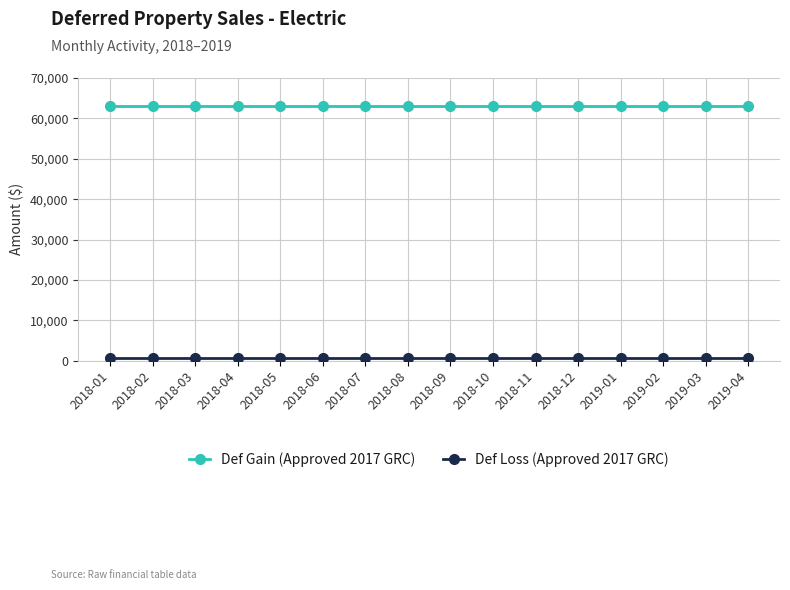

What is the greatest value displayed?

62949.1